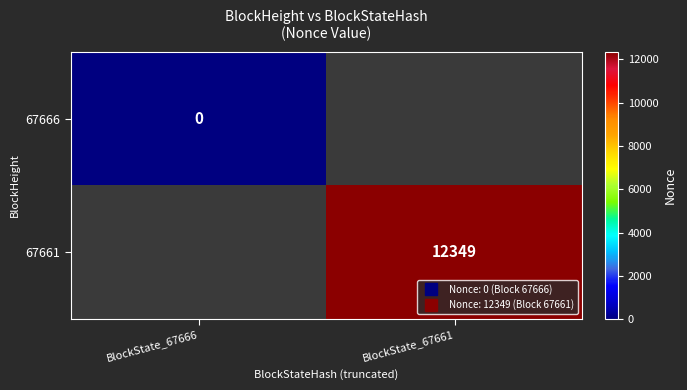

At which label does 67666 reach its minimum?

BlockState_67666